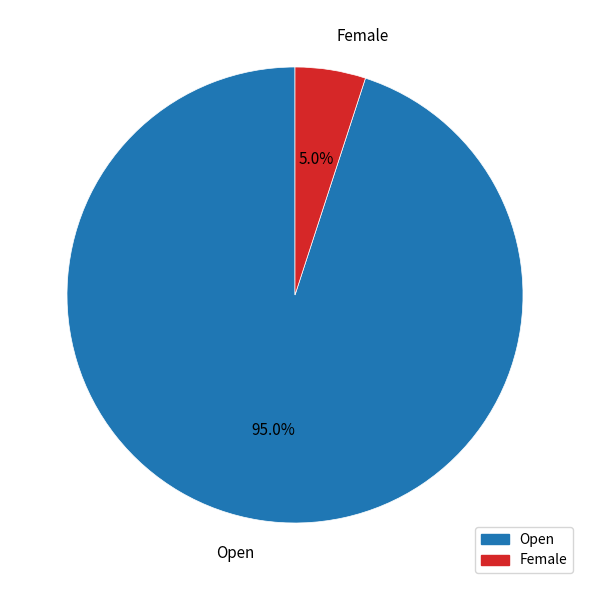

Which category has the biggest portion of the pie?

Open